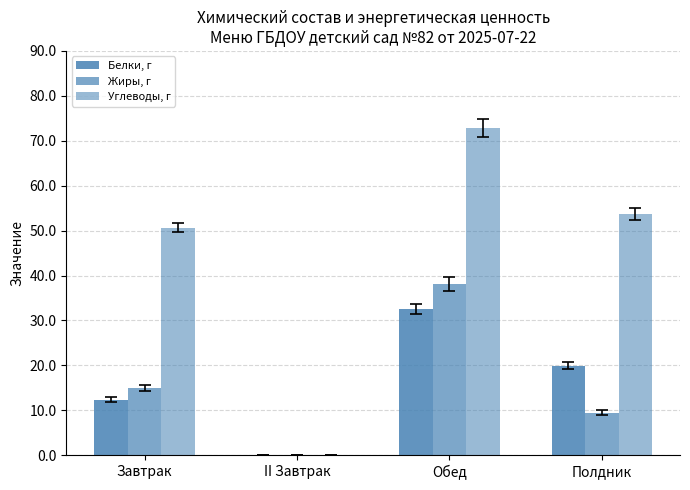

How many series are shown in this chart?

3